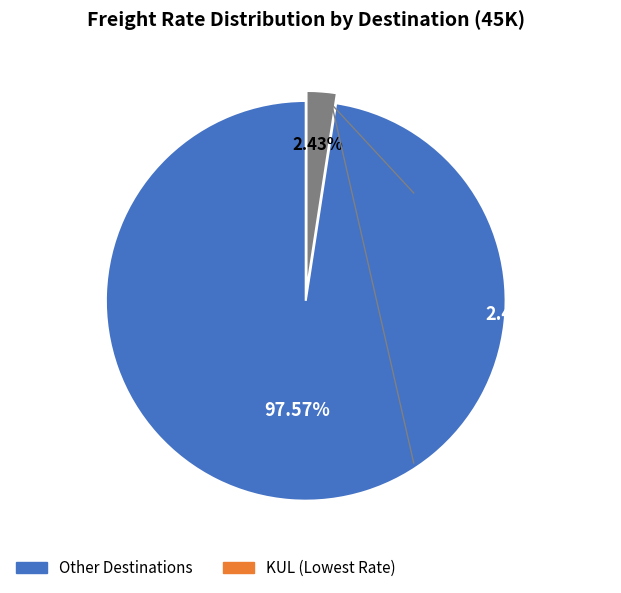

Does any single category account for the majority?

Yes